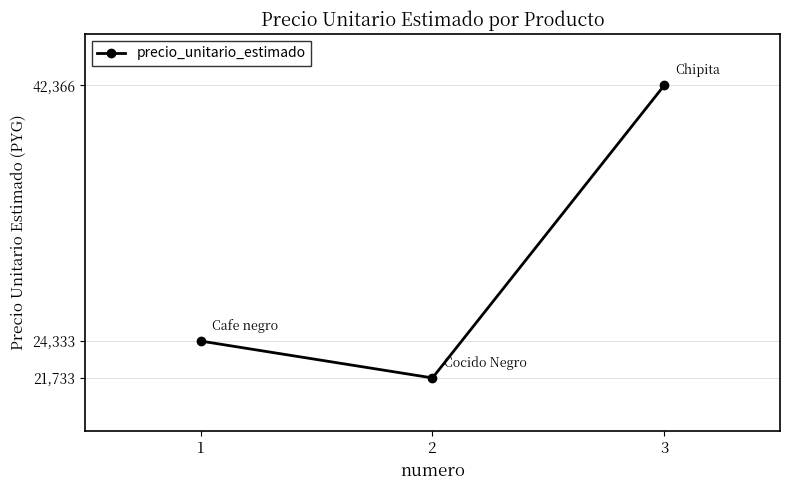

What is the sum of all values?

88432